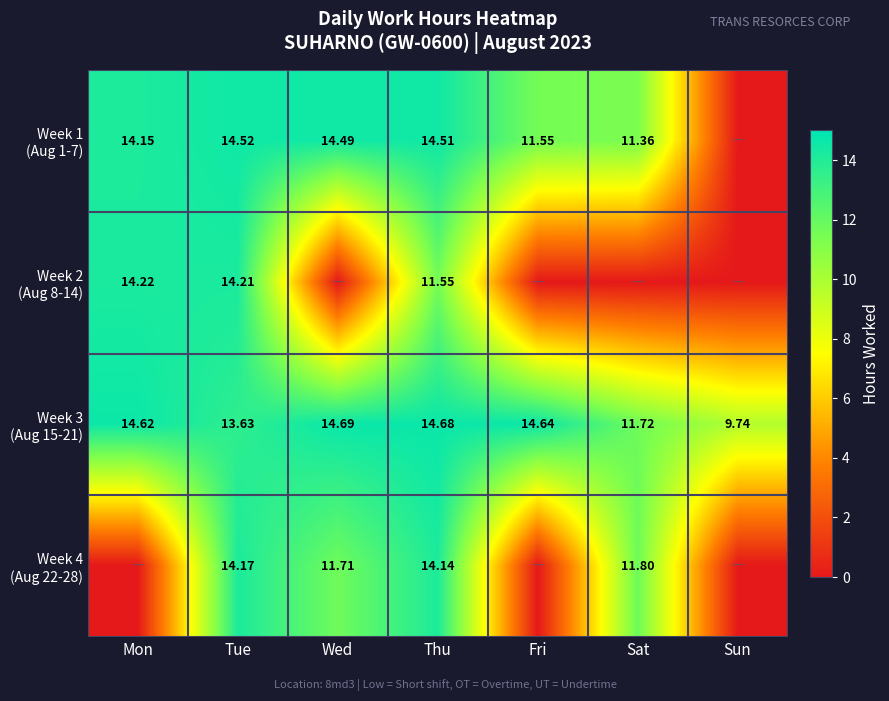

How many positive values does the Week 2 (Aug 8-14) series have?

3